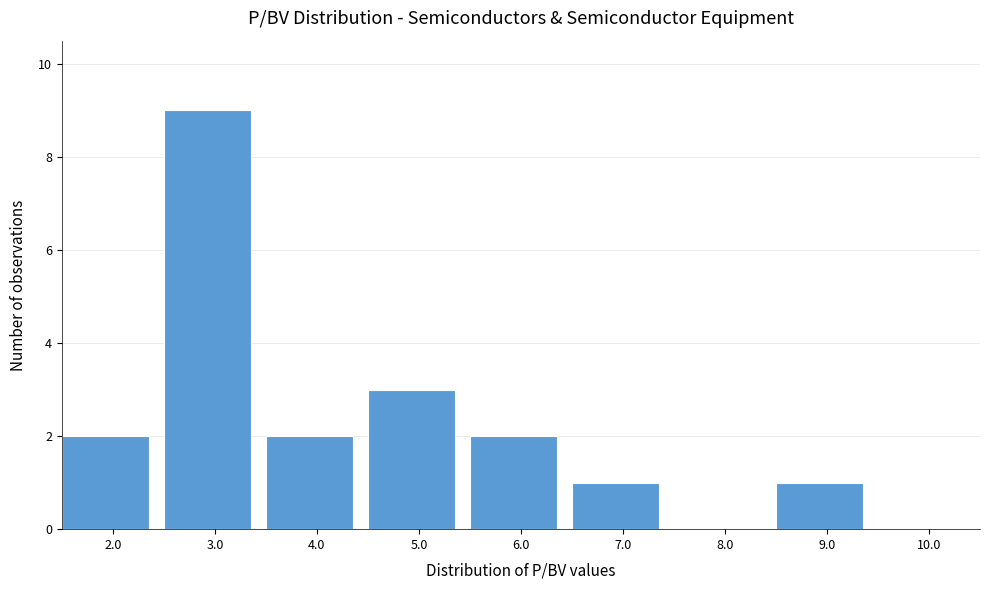

Reading left to right, list every bar in this chart as the range it spans on the x-axis followed by its height. The values are not printed on the chart, so give them approximately, as read against the axis.

1.5 to 2.5: 2
2.5 to 3.5: 9
3.5 to 4.5: 2
4.5 to 5.5: 3
5.5 to 6.5: 2
6.5 to 7.5: 1
7.5 to 8.5: 0
8.5 to 9.5: 1
9.5 to 10.5: 0